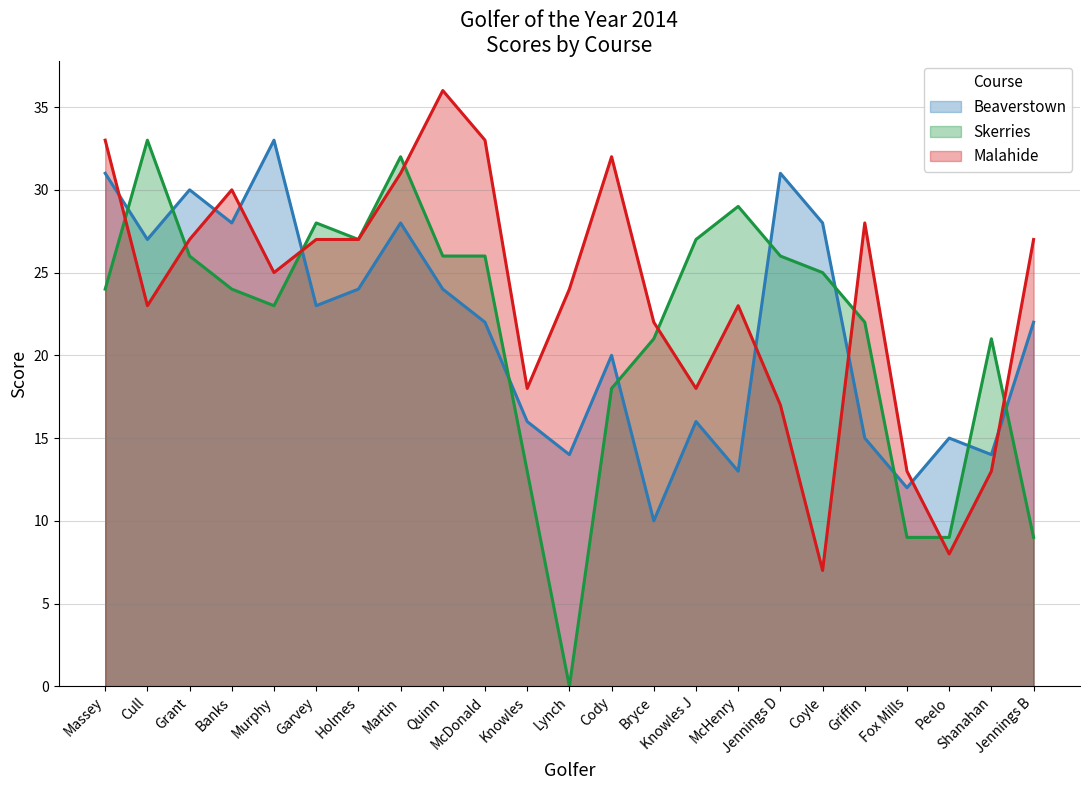

Which series ends up on top after the final intersection of Skerries and Malahide?

Malahide